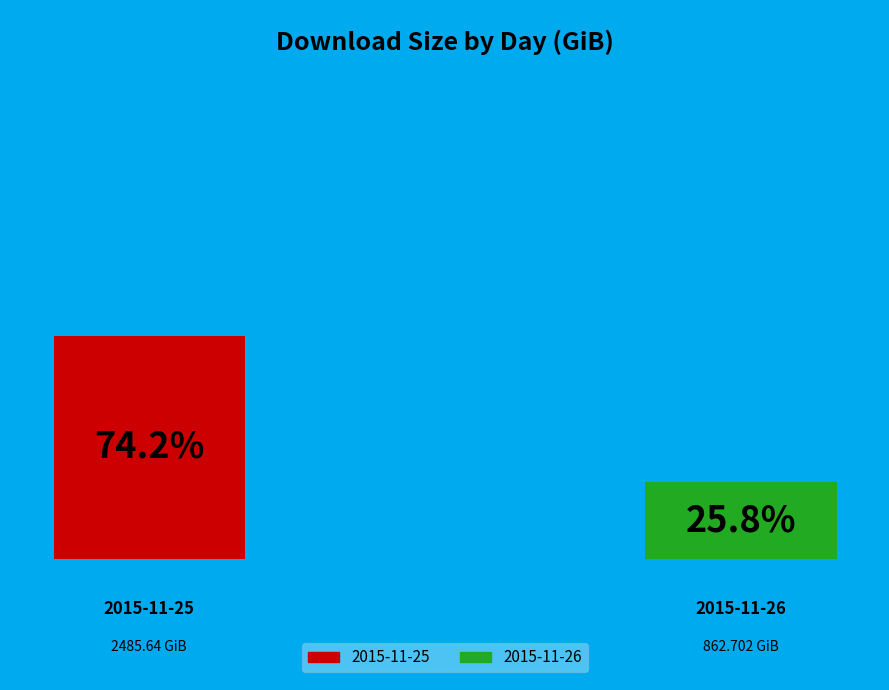

What is the ratio of the value at 2015-11-25 to the value at 2015-11-26?

2.9